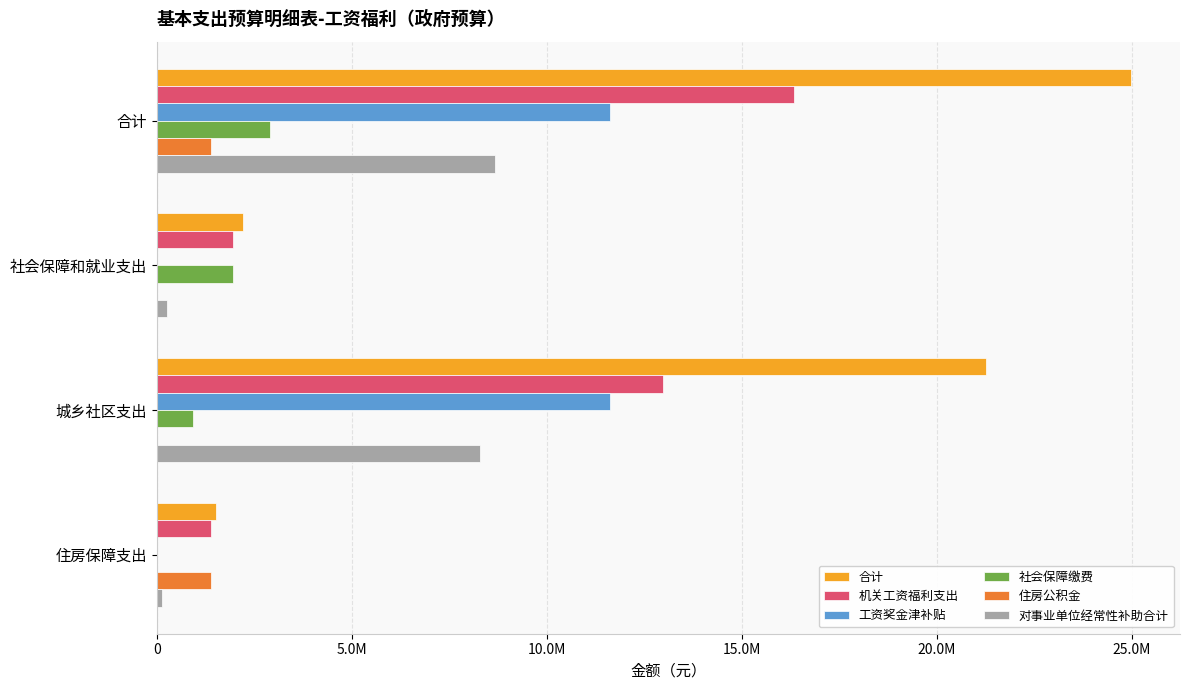

What is the difference between the second highest and minimum values in the 社会保障缴费 series?

1952953.4